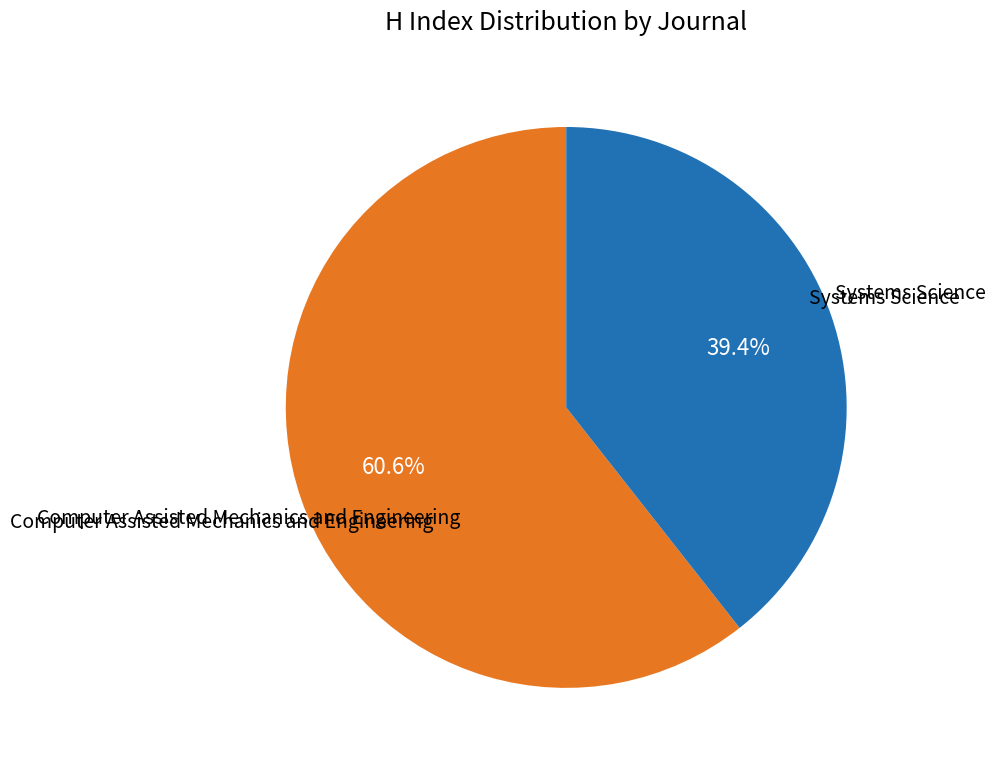

Is there any slice that represents more than half of the pie?

Yes